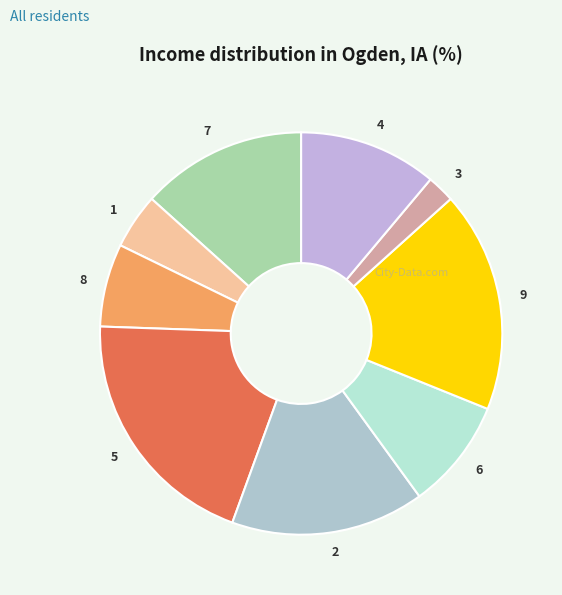

How many slices are in this pie chart?

9